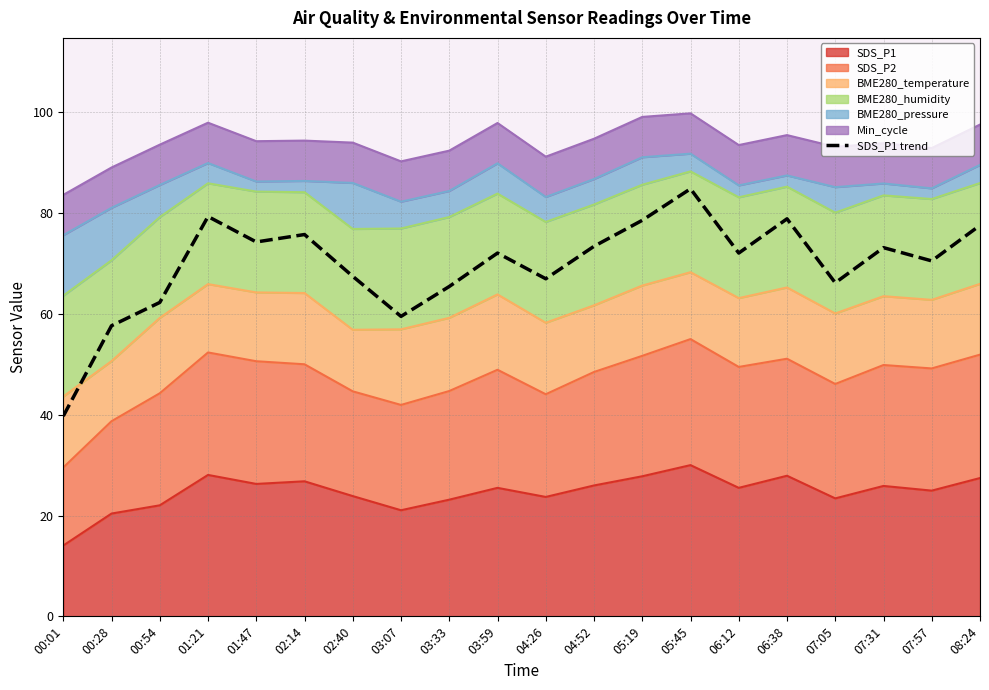

Which has a higher value, 04:52 or 03:33?

04:52